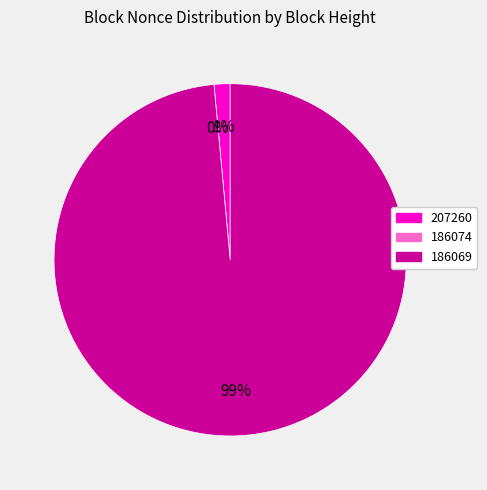

True or false: 207260 accounts for 7% of the total.

False